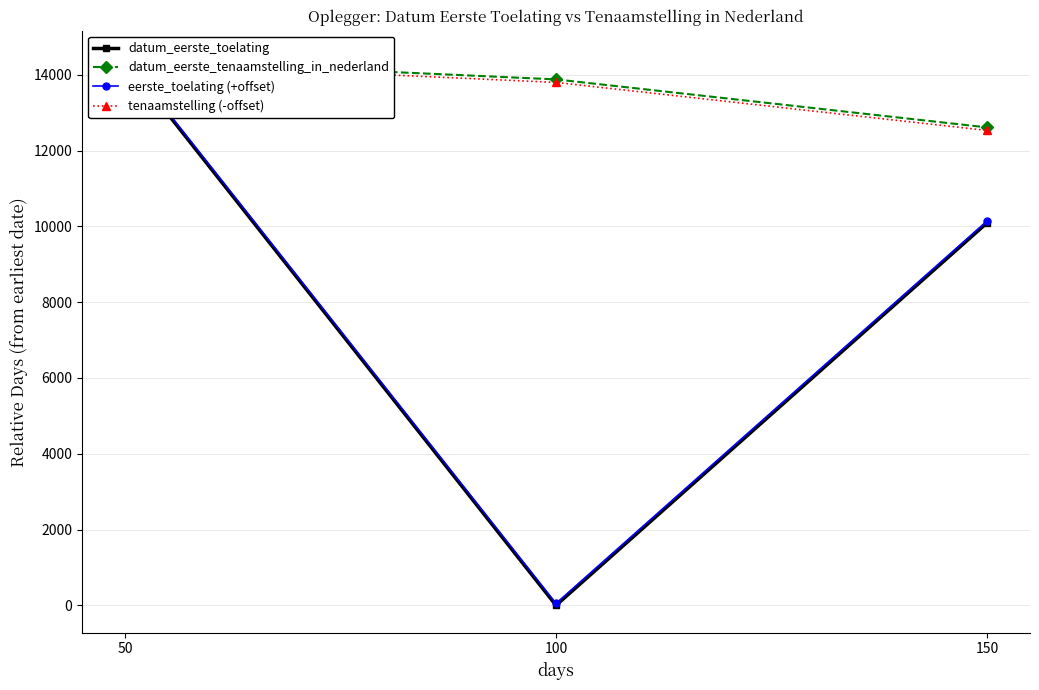

What is the value of the datum_eerste_toelating point at the 1st from the left?

14391